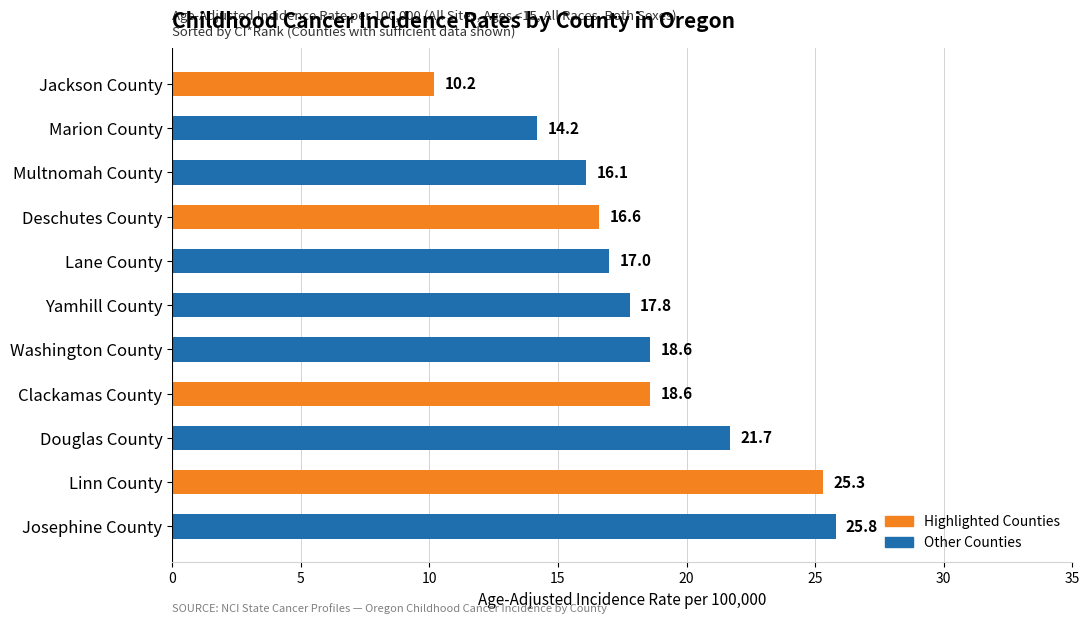

What is the difference between the second highest and second lowest values?

11.1